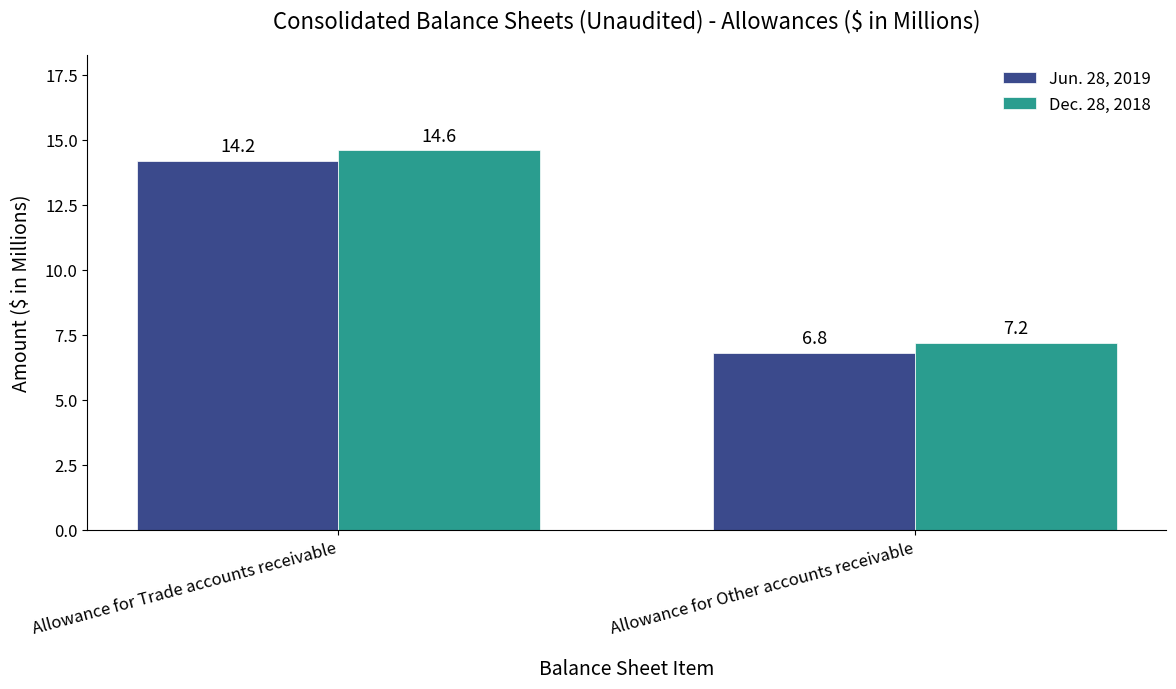

What is the difference between the maximum and minimum values in the Dec. 28, 2018 series?

7.4